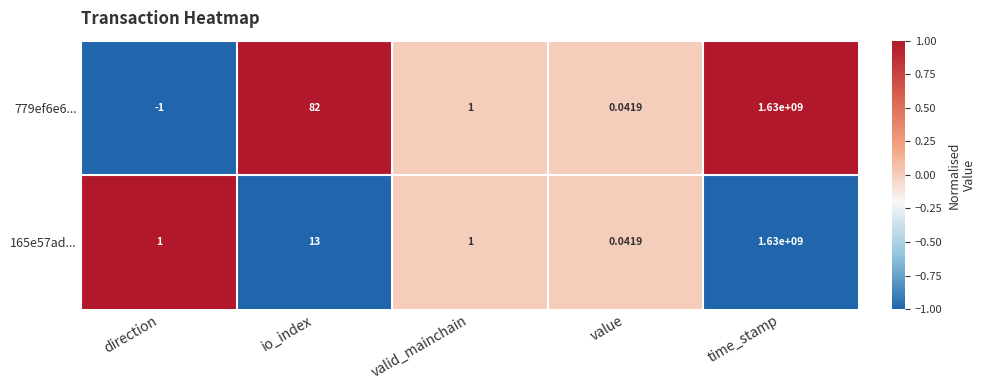

At io_index, list the series in order from largest to smallest.

779ef6e6..., 165e57ad...